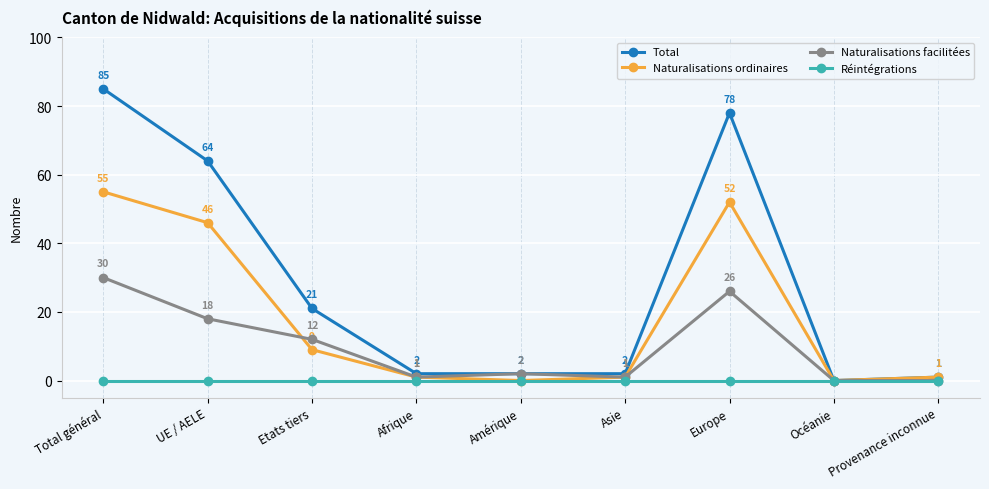

Is it true that Naturalisations ordinaires equals 36 at Total général?

False